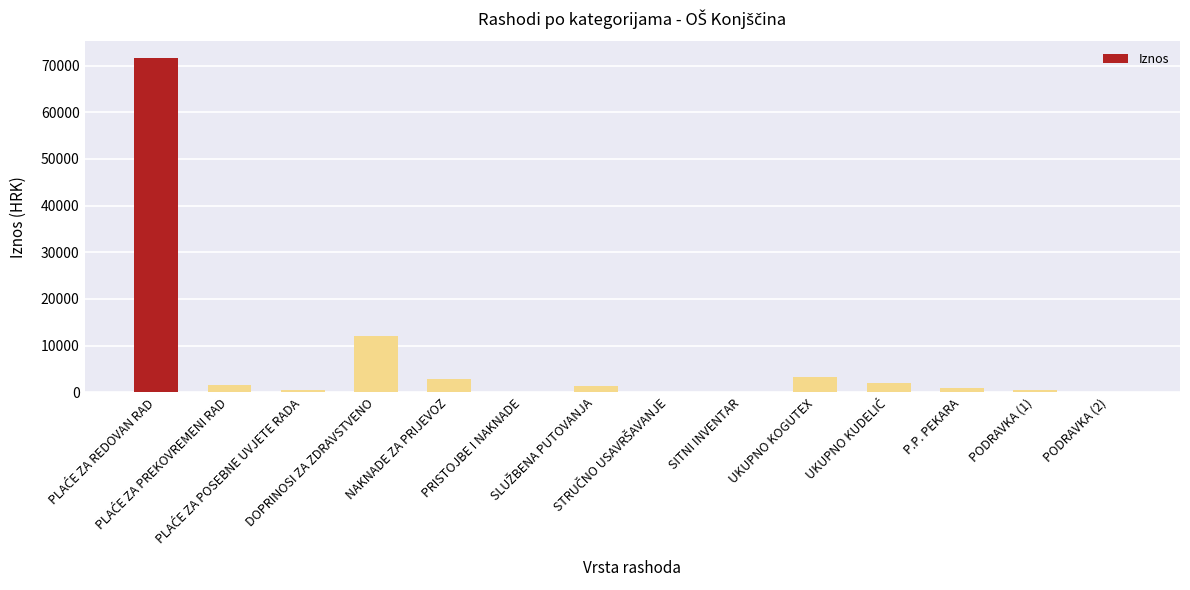

How many data points does each series have?

14